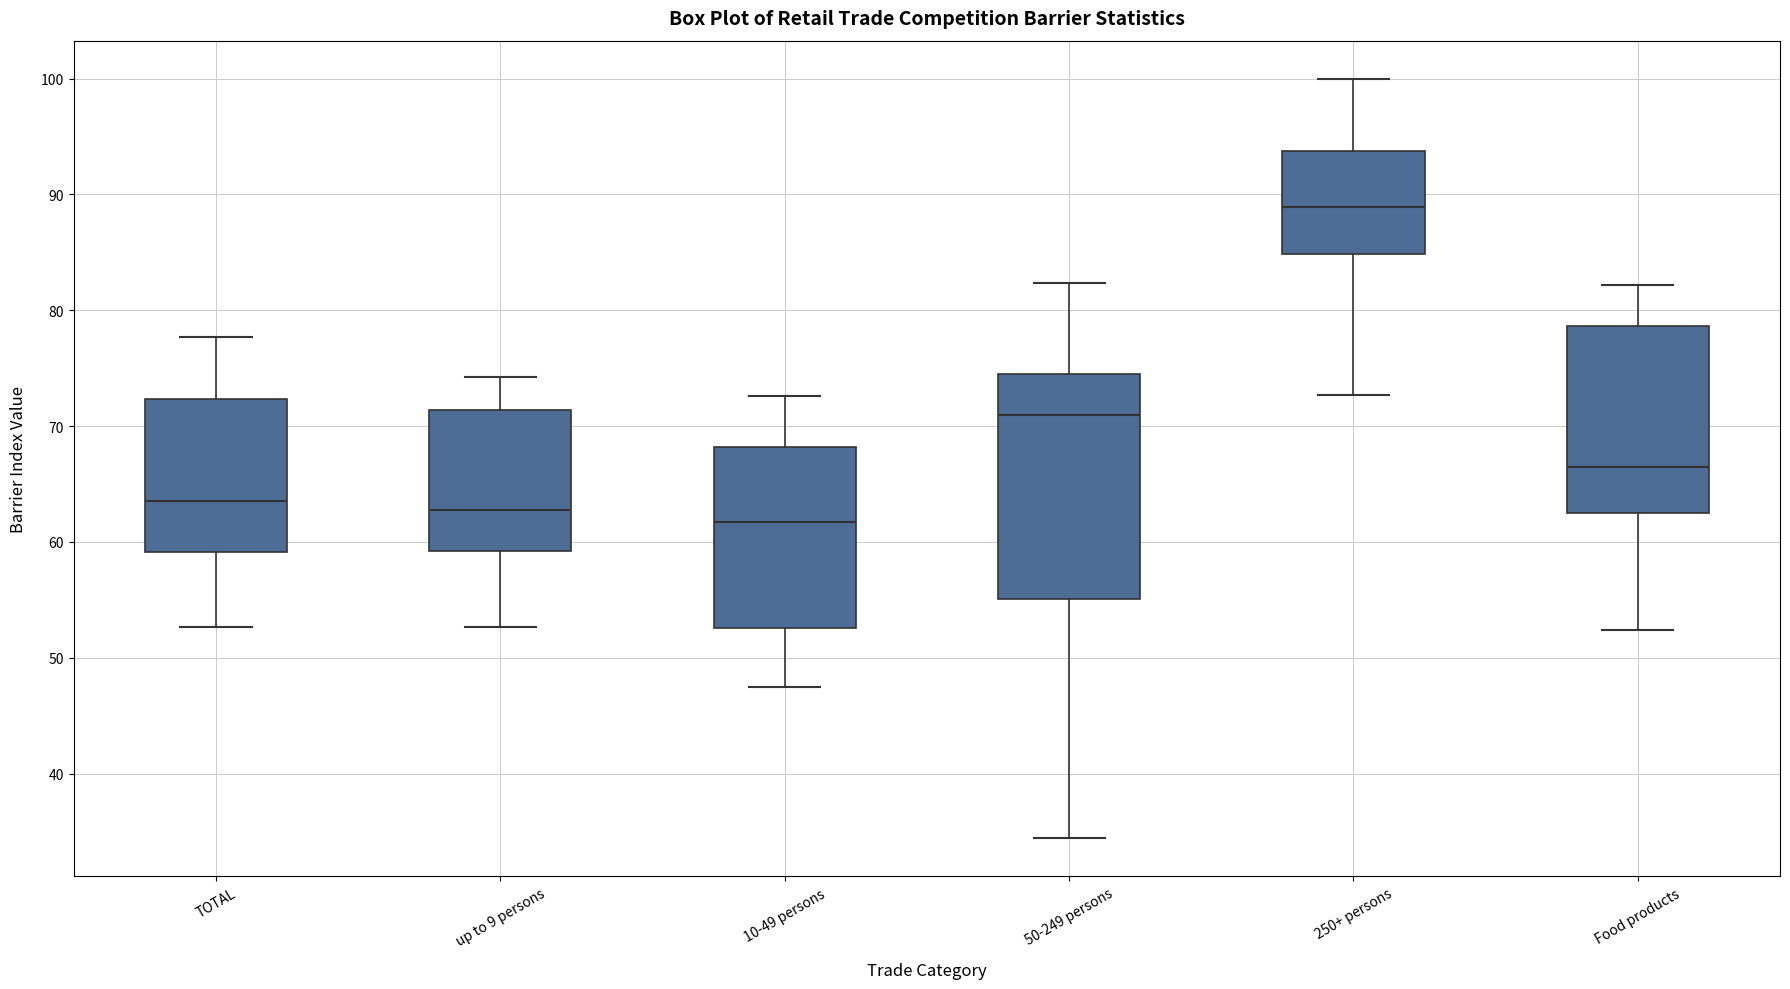

Reading left to right, transcribe this box plot: for each box, give where its median line is, the range the box spans, and where its two whiskers end, as read against the y-axis. The values are not printed on the chart, so give them approximately, as read against the axis.

TOTAL: median 64, box 59 to 72, whiskers 53 to 78
up to 9 persons: median 63, box 59 to 71, whiskers 53 to 74
10-49 persons: median 62, box 53 to 68, whiskers 48 to 73
50-249 persons: median 71, box 55 to 75, whiskers 34 to 82
250+ persons: median 89, box 85 to 94, whiskers 73 to 100
Food products: median 67, box 63 to 79, whiskers 52 to 82